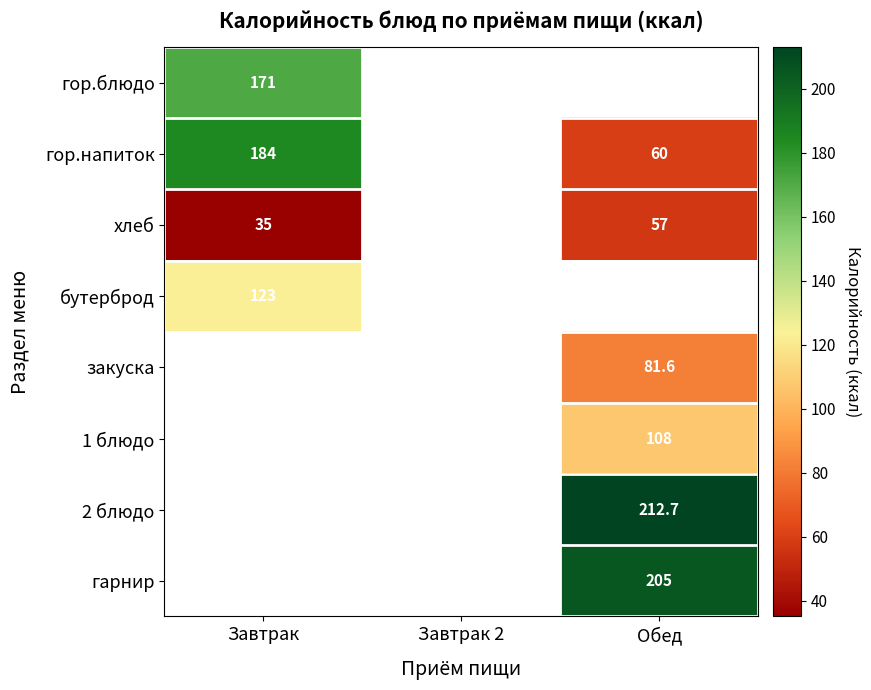

What is the greatest value displayed?

212.7